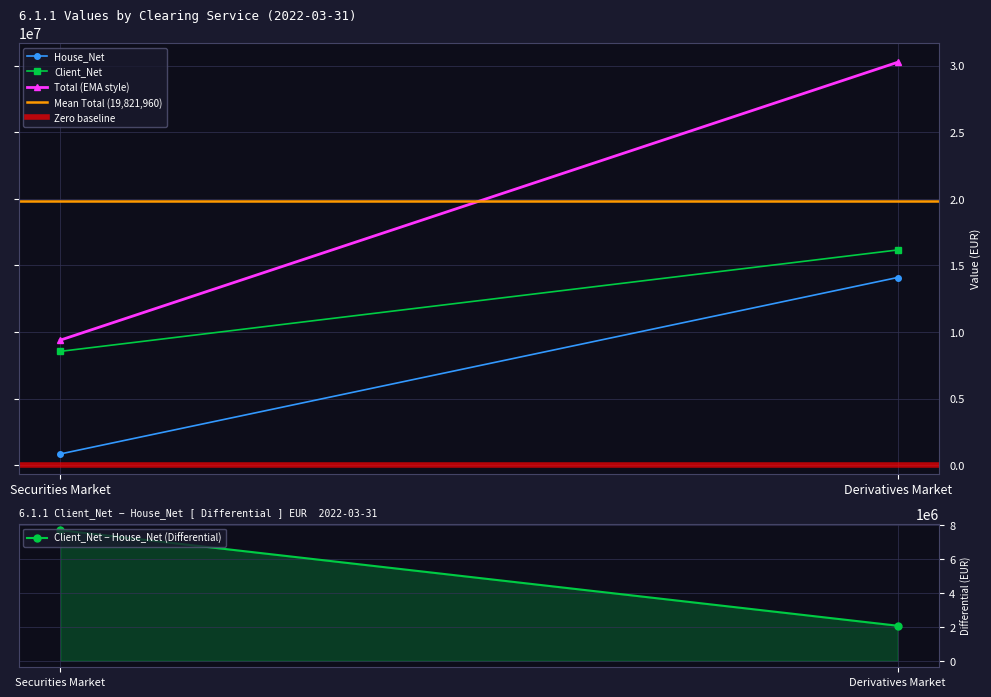

Between Securities Market and Derivatives Market, which series saw the biggest shift?

Total (EMA style)